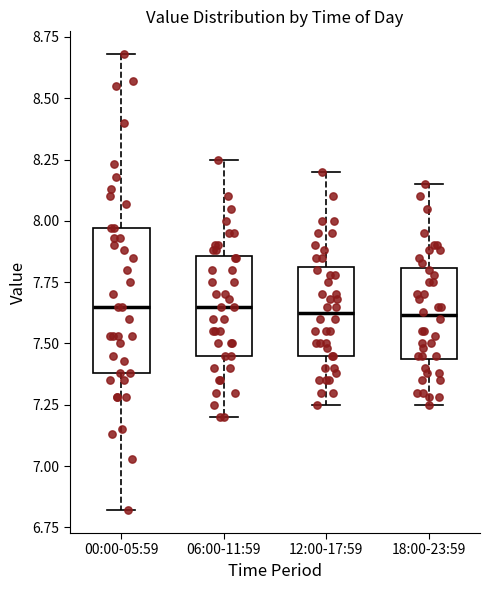

Where is the upper edge of the box for 06:00-11:59 on the y-axis? The values are not printed on the chart, so give them approximately, as read against the axis.

7.85